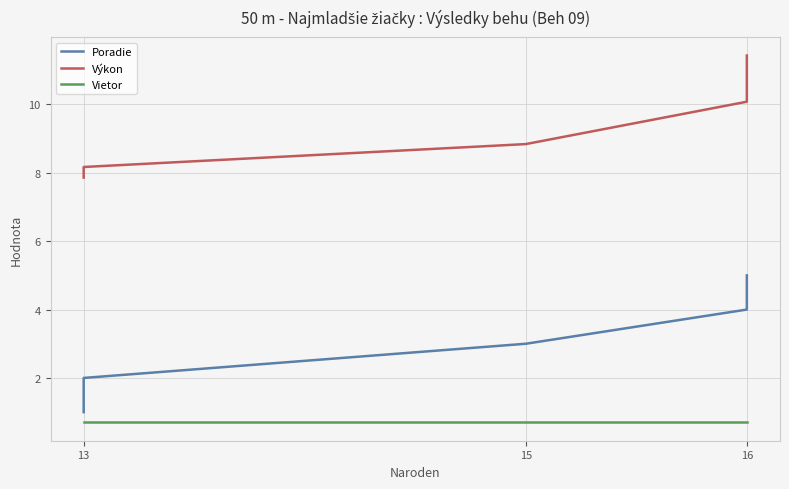

Rank the series at 16 from highest to lowest value.

Výkon, Poradie, Vietor